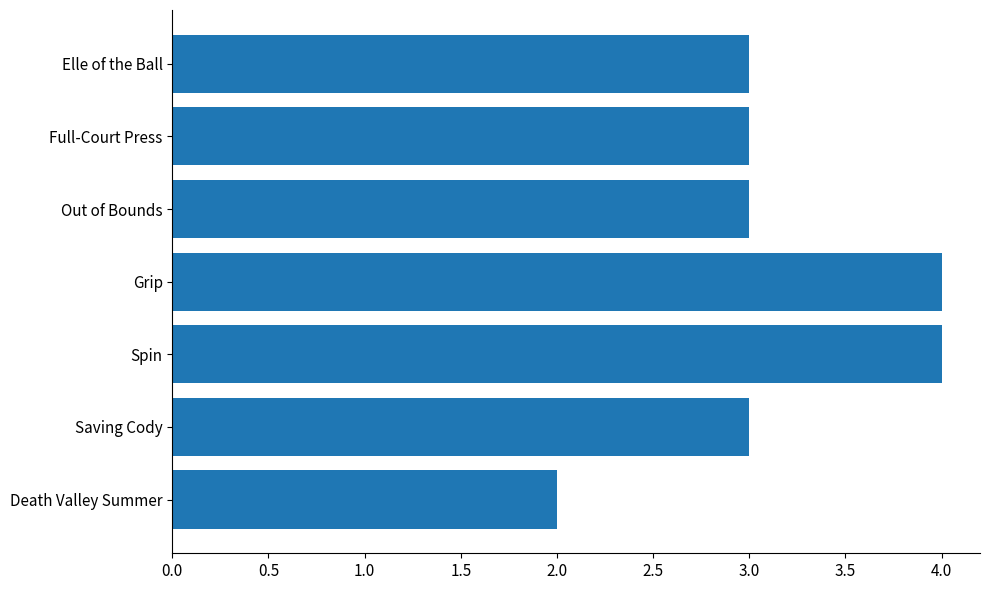

The value at Death Valley Summer is 2. True or false?

True